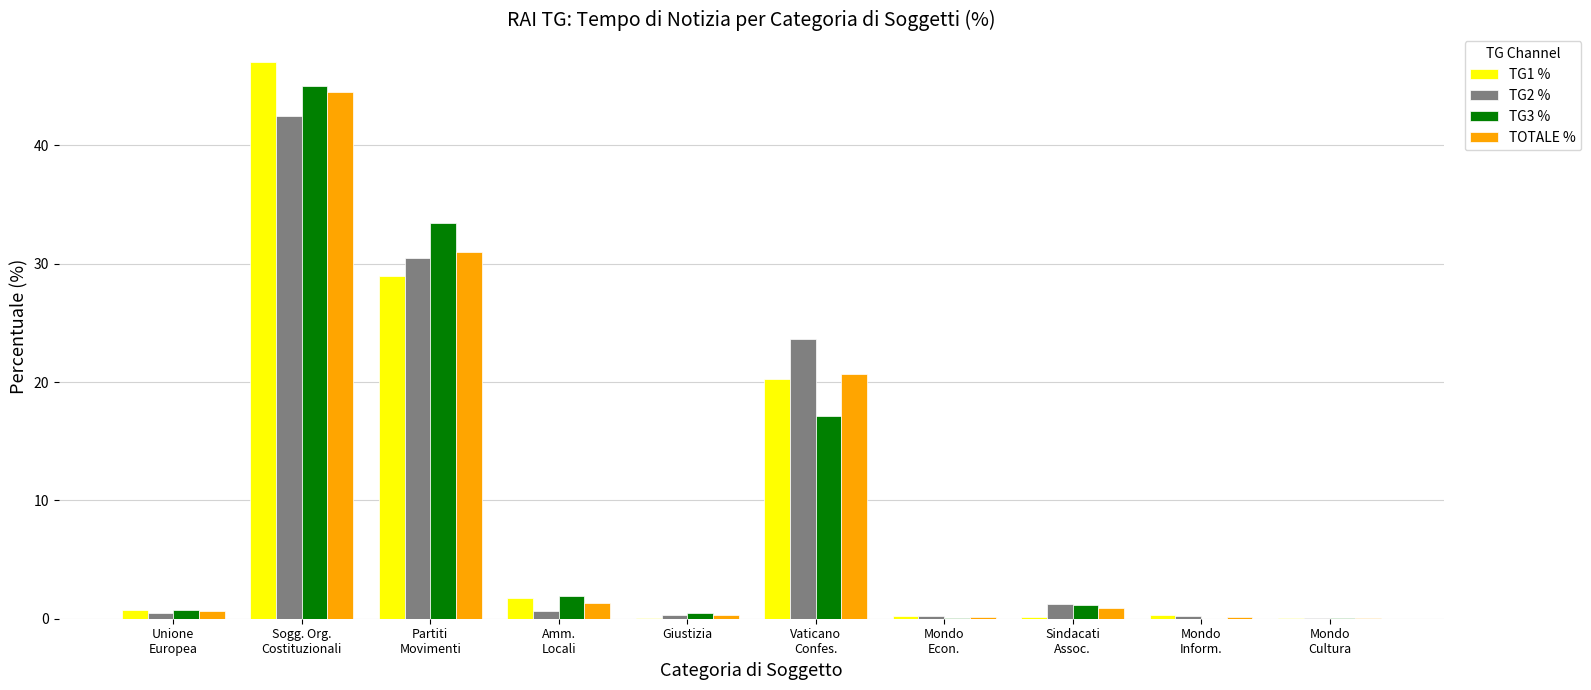

What is the sum of all TOTALE % values?

99.8